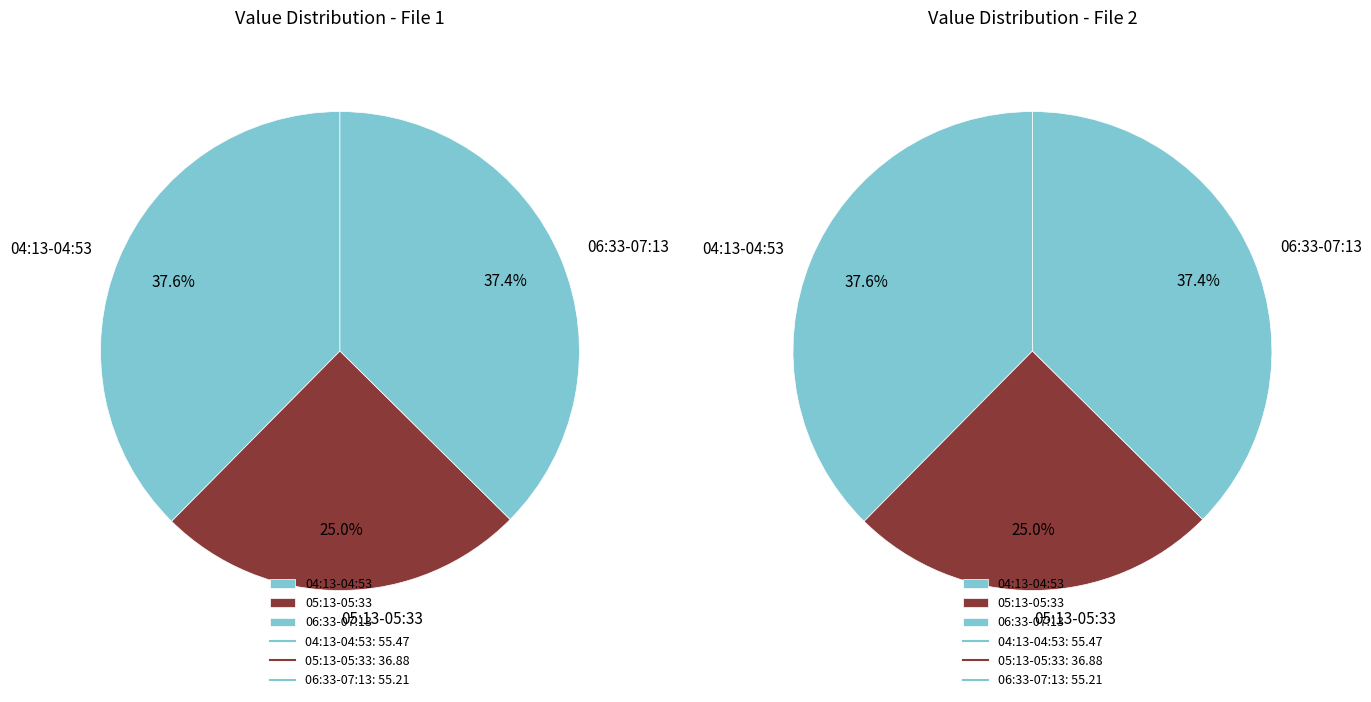

Between 2022-08-05T07:13:02.666Z and 2022-08-05T06:33:02.695Z, which is larger?

2022-08-05T06:33:02.695Z